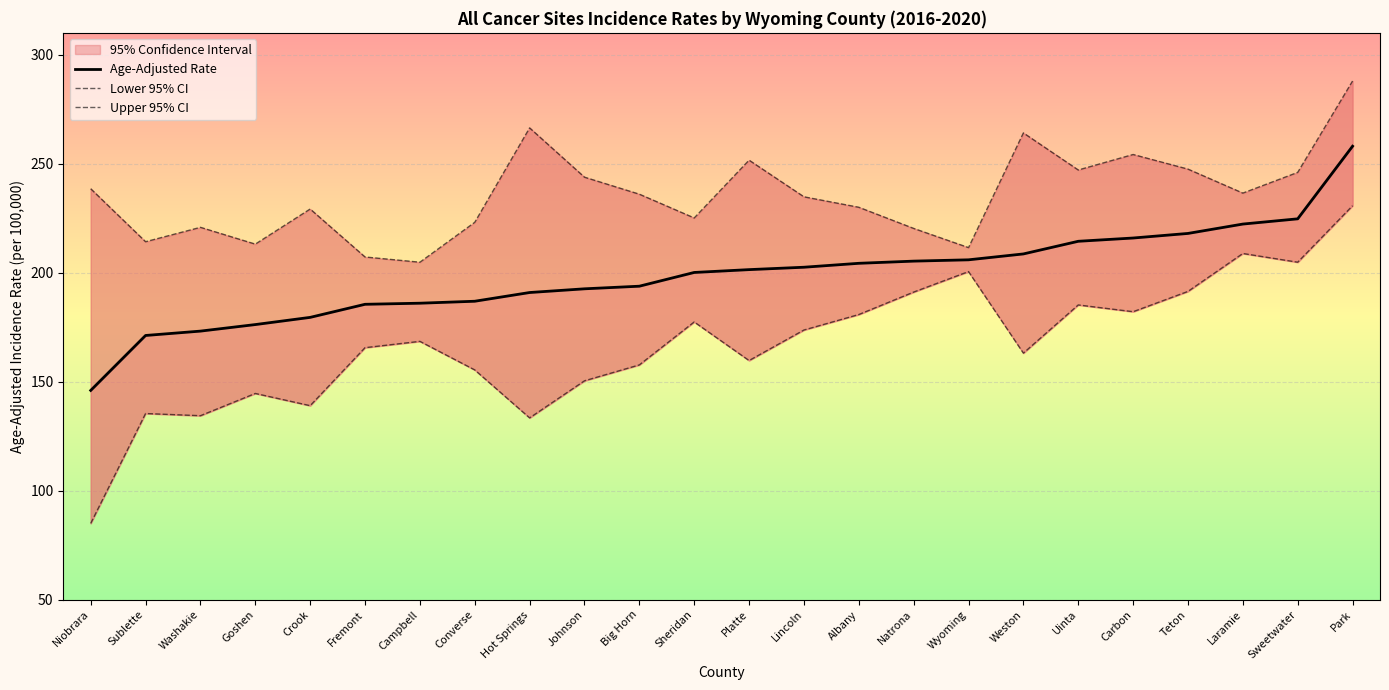

How many lines are shown in the chart?

3